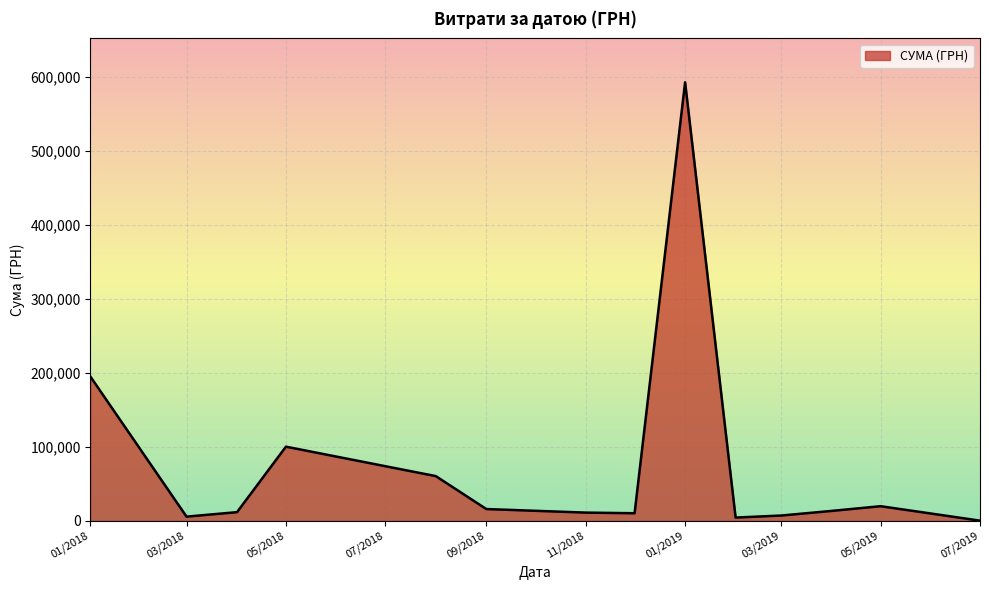

What is the difference between the maximum and minimum values?

592171.1